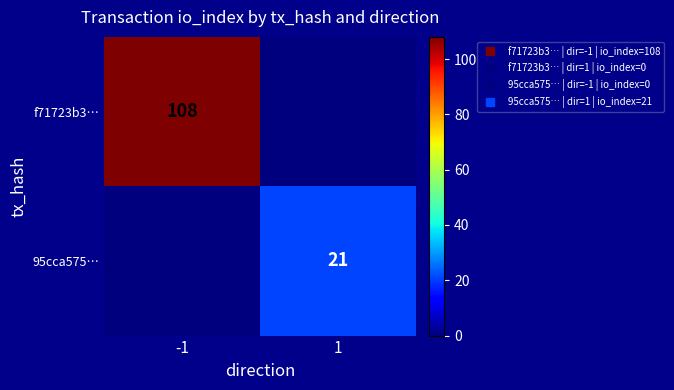

The 95cca575… series shows 21 at 1. True or false?

True